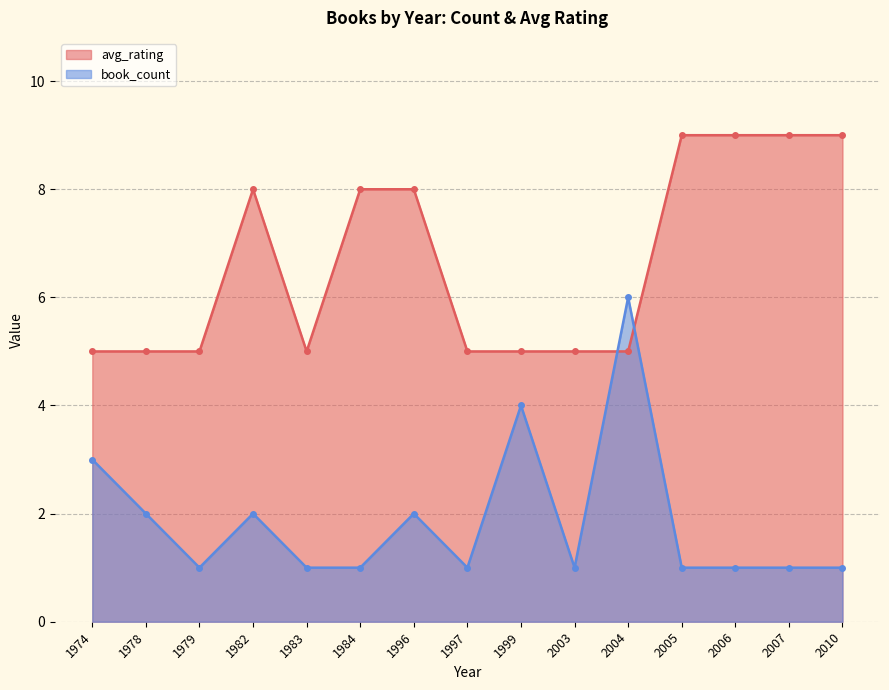

Does the chart have visible grid lines?

Yes